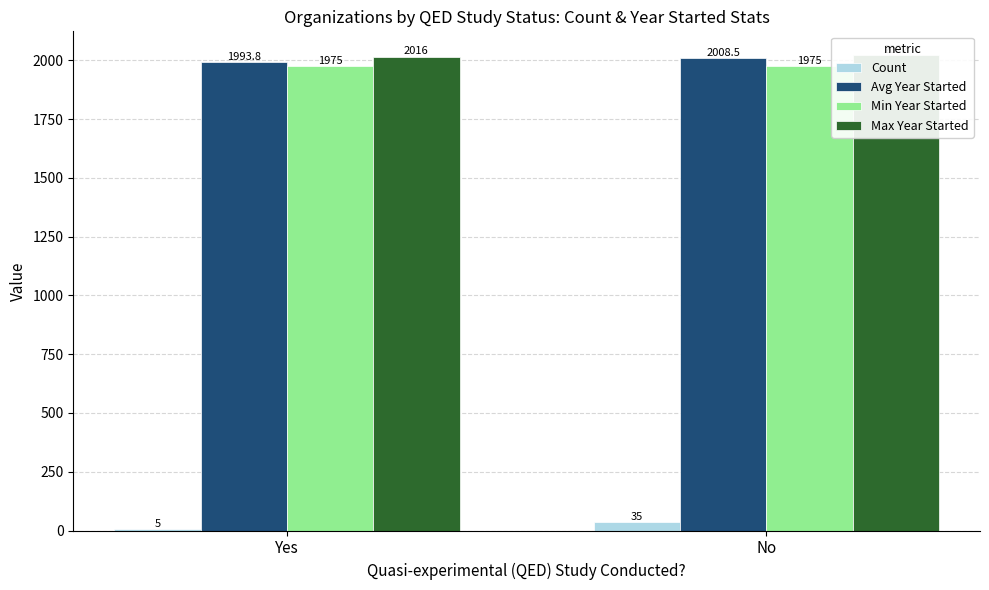

How many bars are there in each group?

4